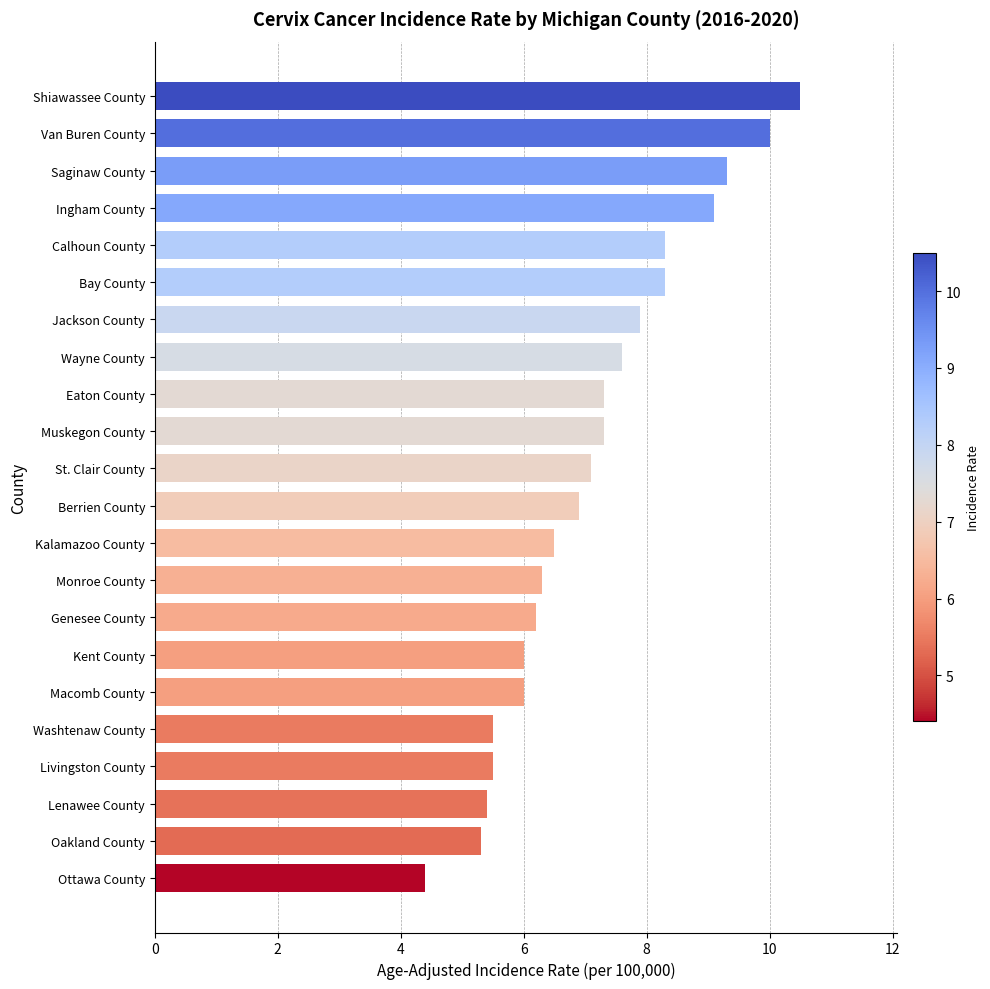

Reading top to bottom, transcribe all the data shown in this chart.

Shiawassee County=10.5	Van Buren County=10.0	Saginaw County=9.3	Ingham County=9.1	Calhoun County=8.3	Bay County=8.3	Jackson County=7.9	Wayne County=7.6	Eaton County=7.3	Muskegon County=7.3	St. Clair County=7.1	Berrien County=6.9	Kalamazoo County=6.5	Monroe County=6.3	Genesee County=6.2	Kent County=6.0	Macomb County=6.0	Washtenaw County=5.5	Livingston County=5.5	Lenawee County=5.4	Oakland County=5.3	Ottawa County=4.4